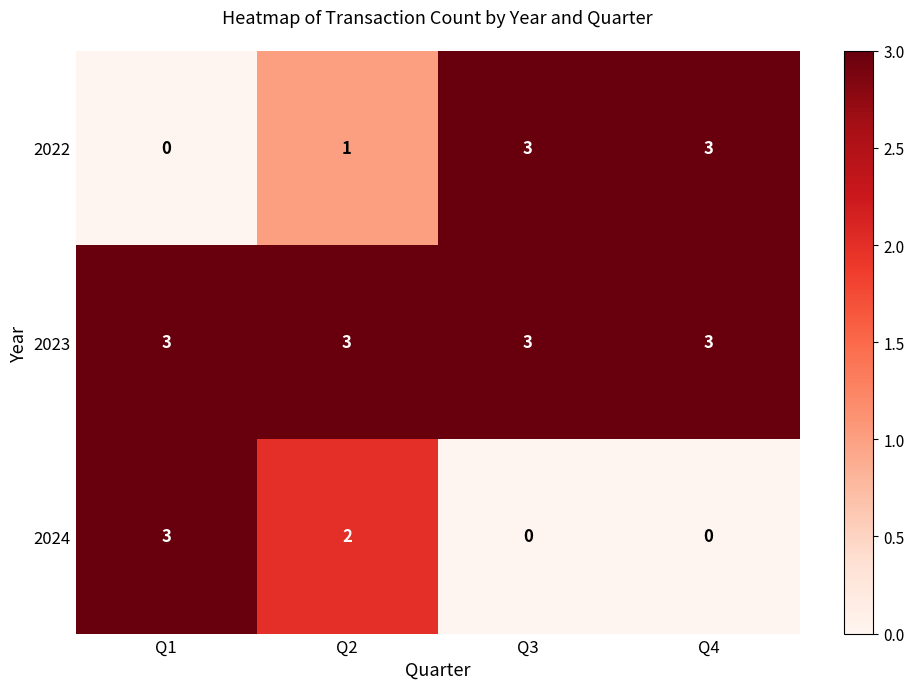

Count the 2022 values in the range 1 to 3.

3